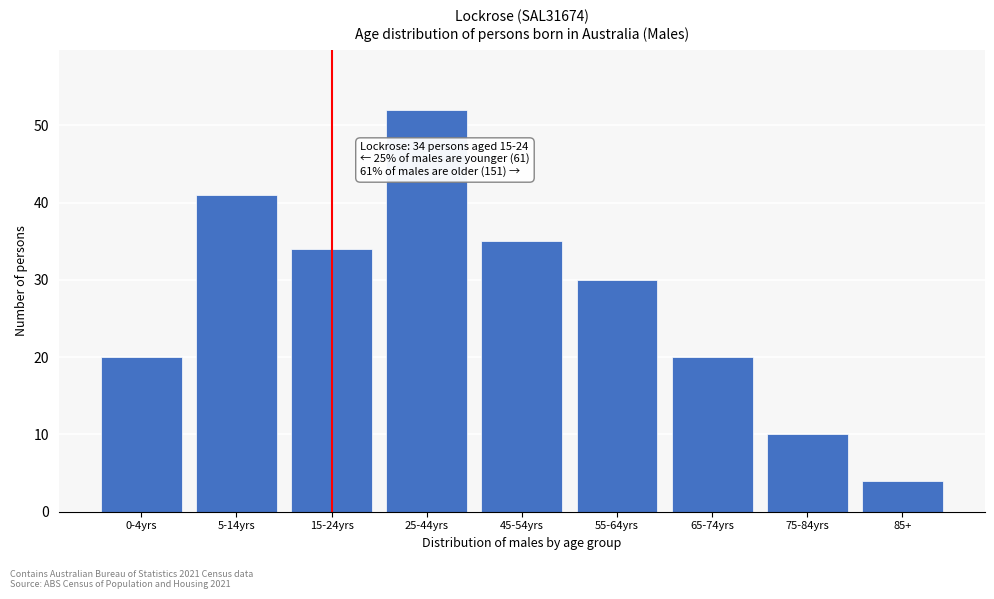

Reading right to left, what are all the values shown in this chart?

85+=4	75-84yrs=10	65-74yrs=20	55-64yrs=30	45-54yrs=35	25-44yrs=52	15-24yrs=34	5-14yrs=41	0-4yrs=20